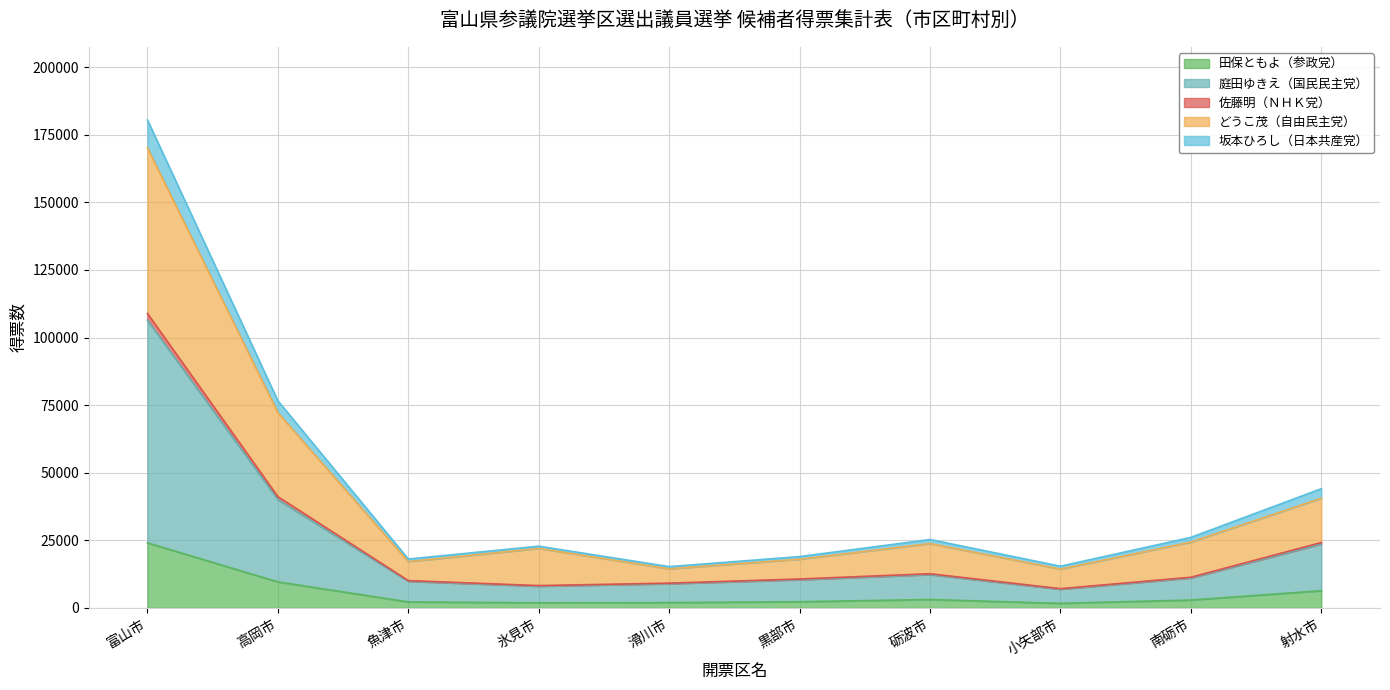

Where is the first local minimum for 佐藤明（ＮＨＫ党）?

魚津市